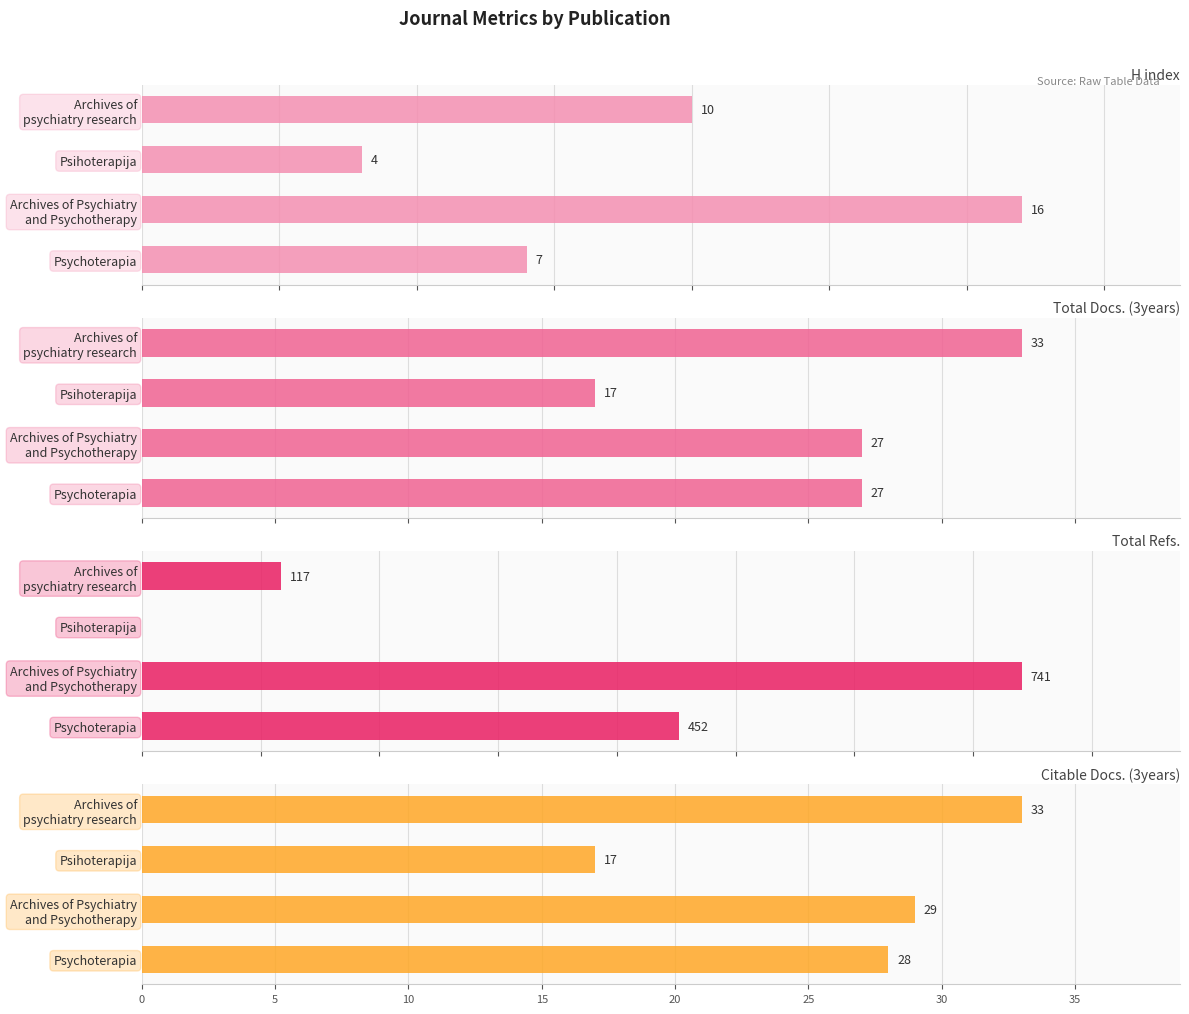

Which series changed the most between Archives of Psychiatry and Psychotherapy and Archives of psychiatry research?

Total Refs.